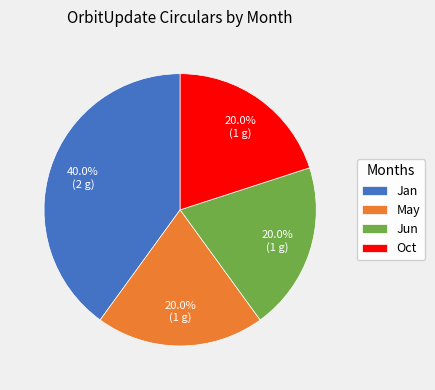

Combined, what portion of the pie is May and Oct?

40.0%